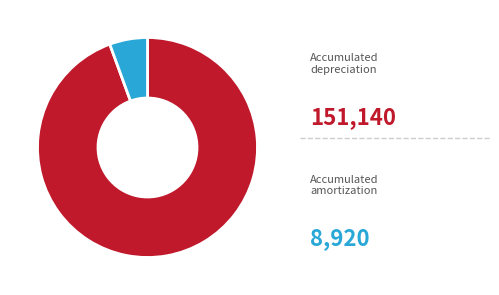

Is there a majority slice in this chart?

Yes